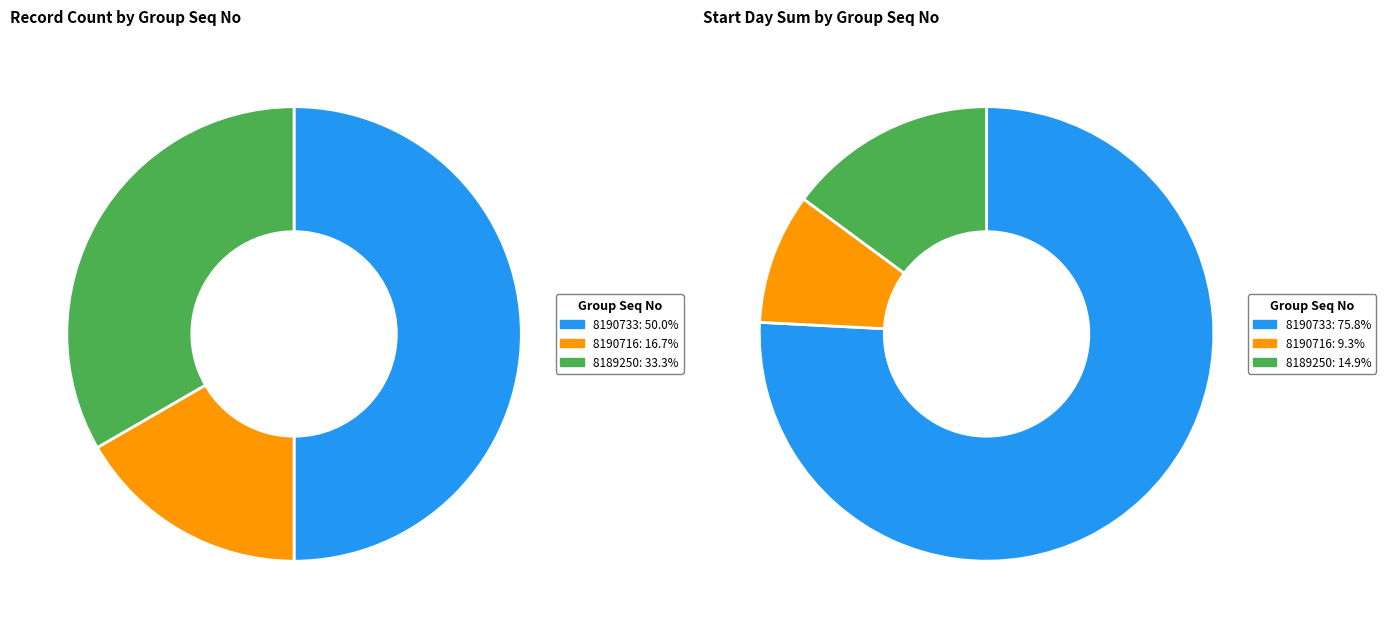

Which category has the smallest portion of the pie?

8190716